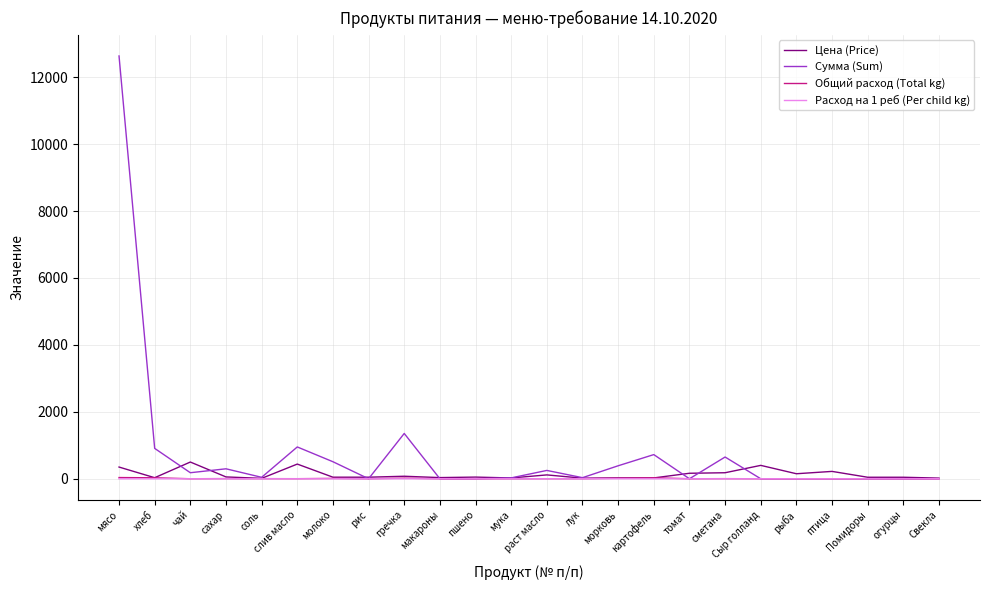

True or false: Общий расход (Total kg) has a value of 0.0 at Помидоры.

True